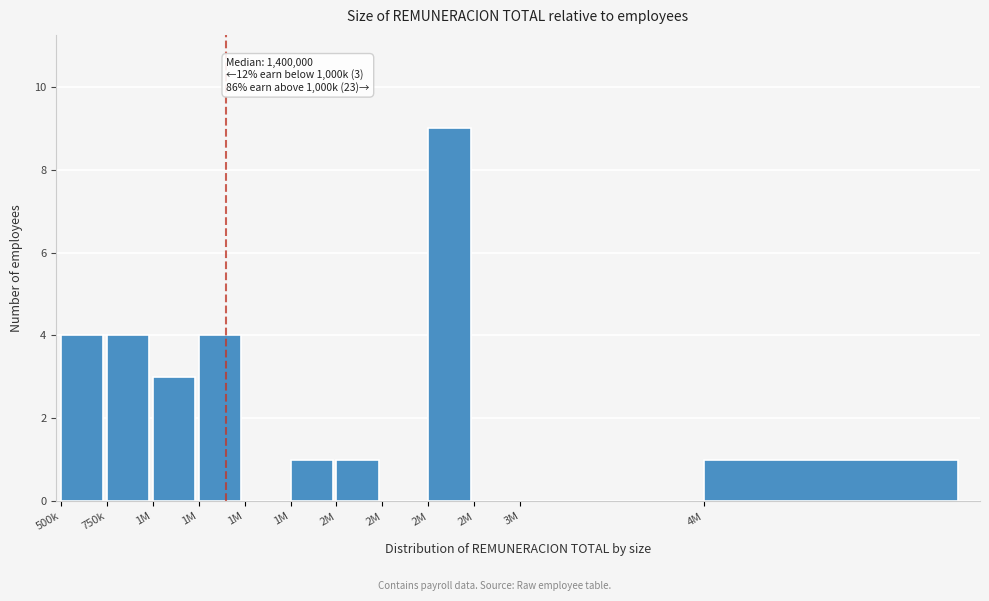

Are the bars horizontal?

No